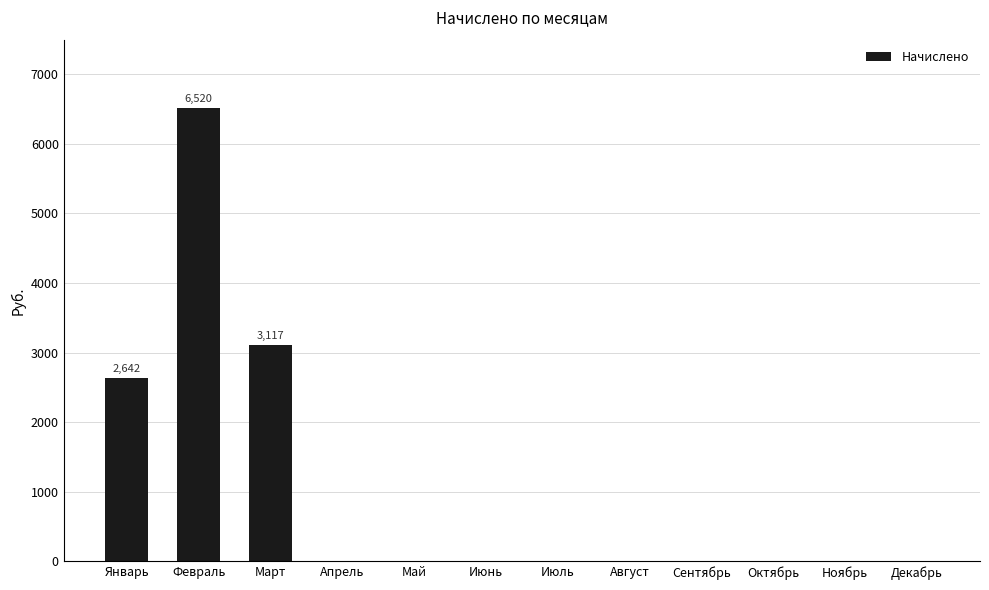

What is the greatest value displayed?

6520.0